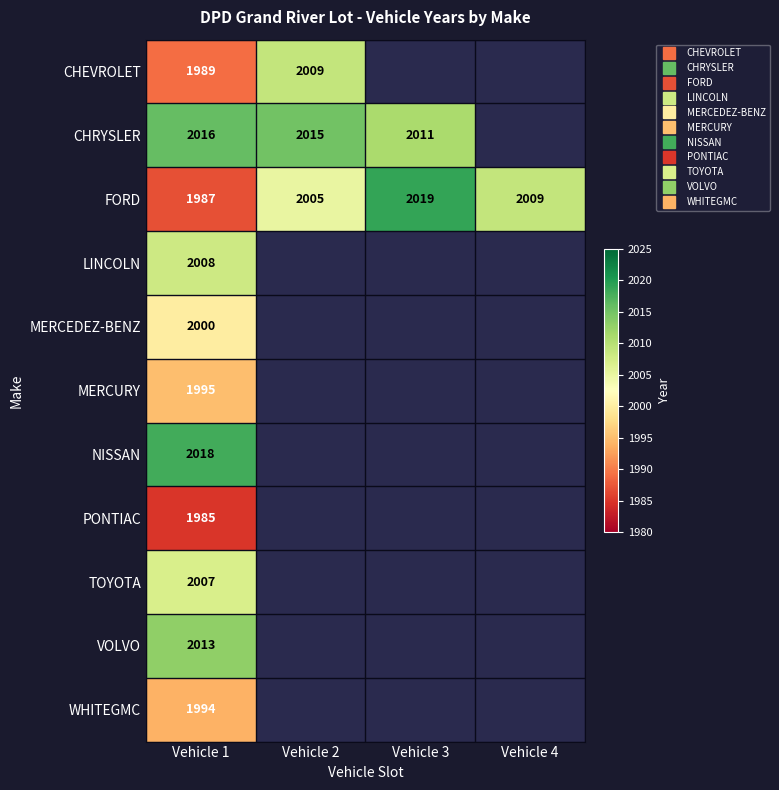

Which series has the widest spread of values?

FORD